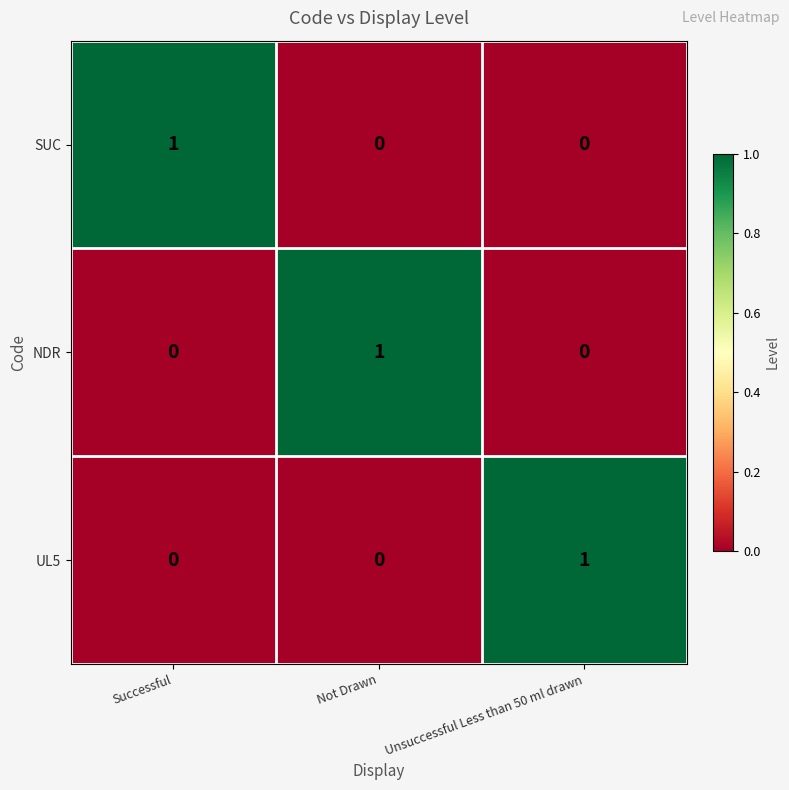

What is the spread (max minus min) of values at Not Drawn?

1